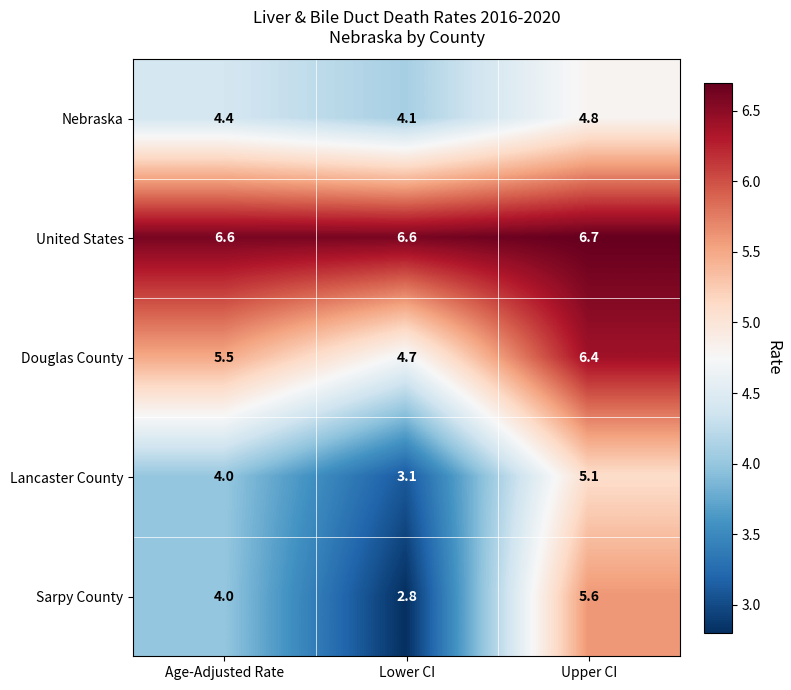

What is the smallest value displayed?

2.8